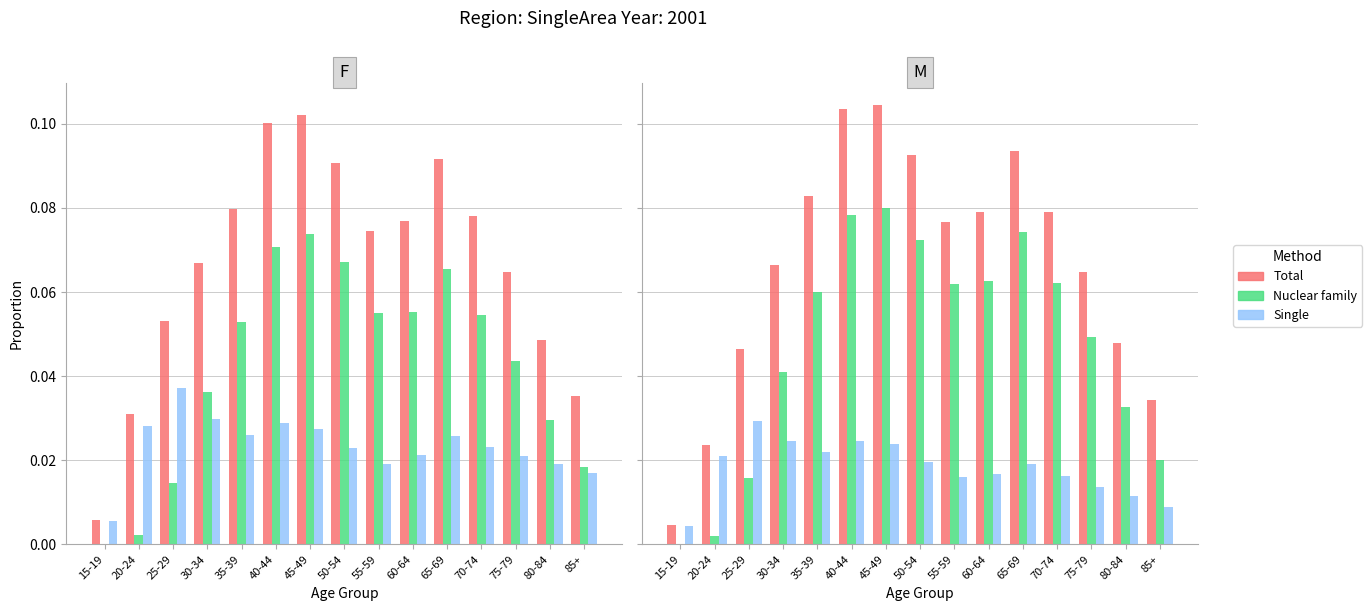

Which has a higher value, 70-74 or 35-39?

35-39